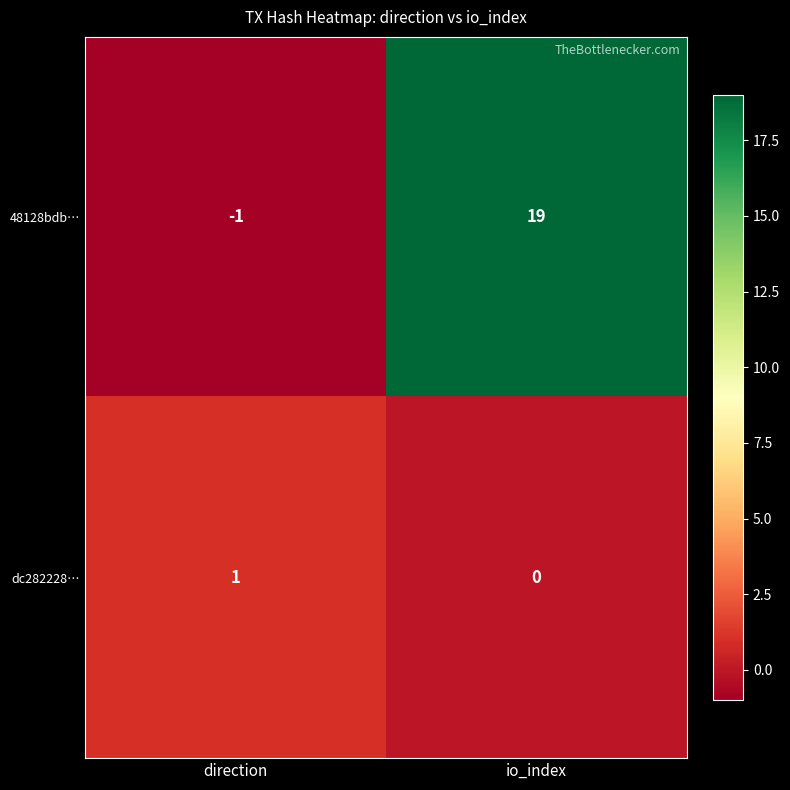

What is the sum of the 48128bdb… values at io_index and direction?

18